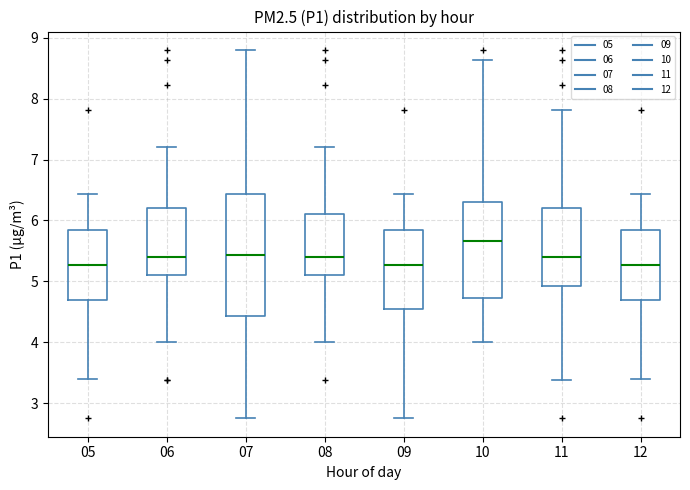

Which box's median line is the highest?

10